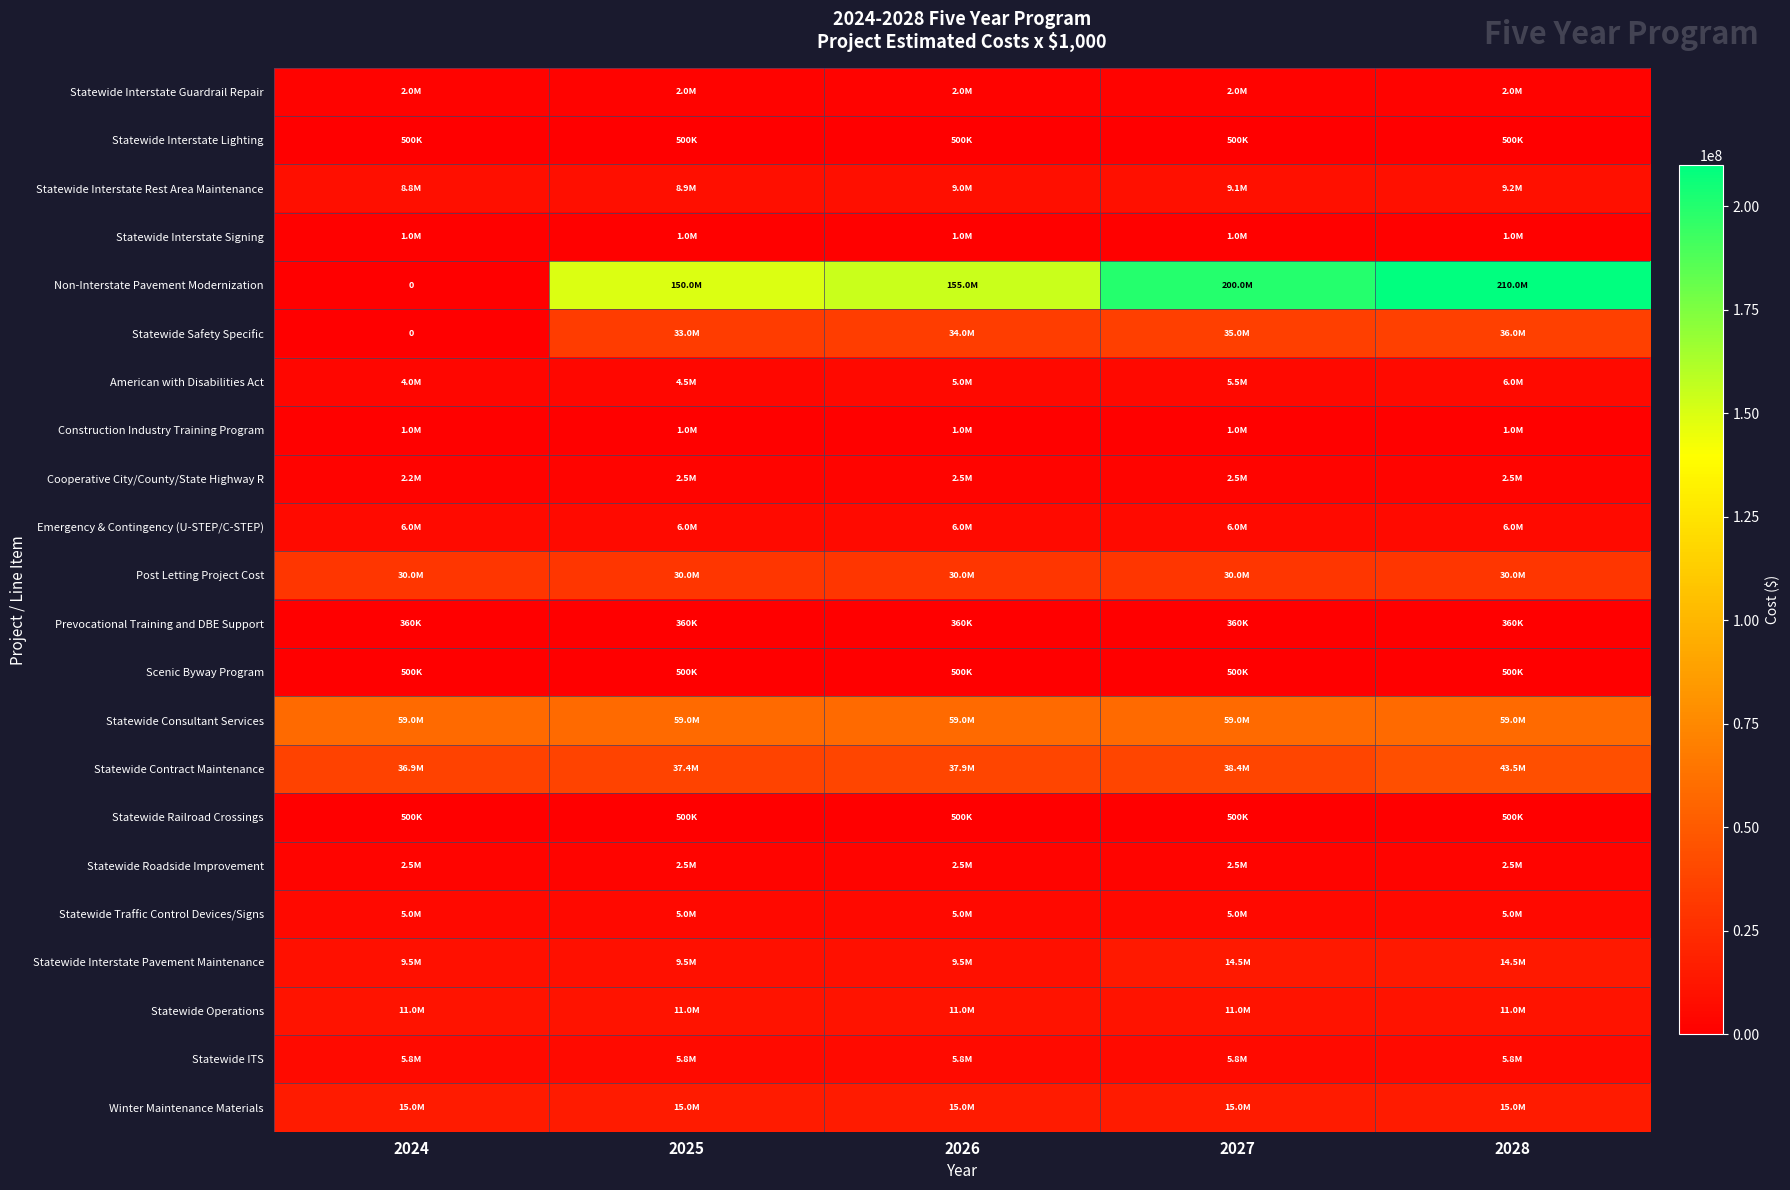

What is the total value across all series at 2026?

392960000